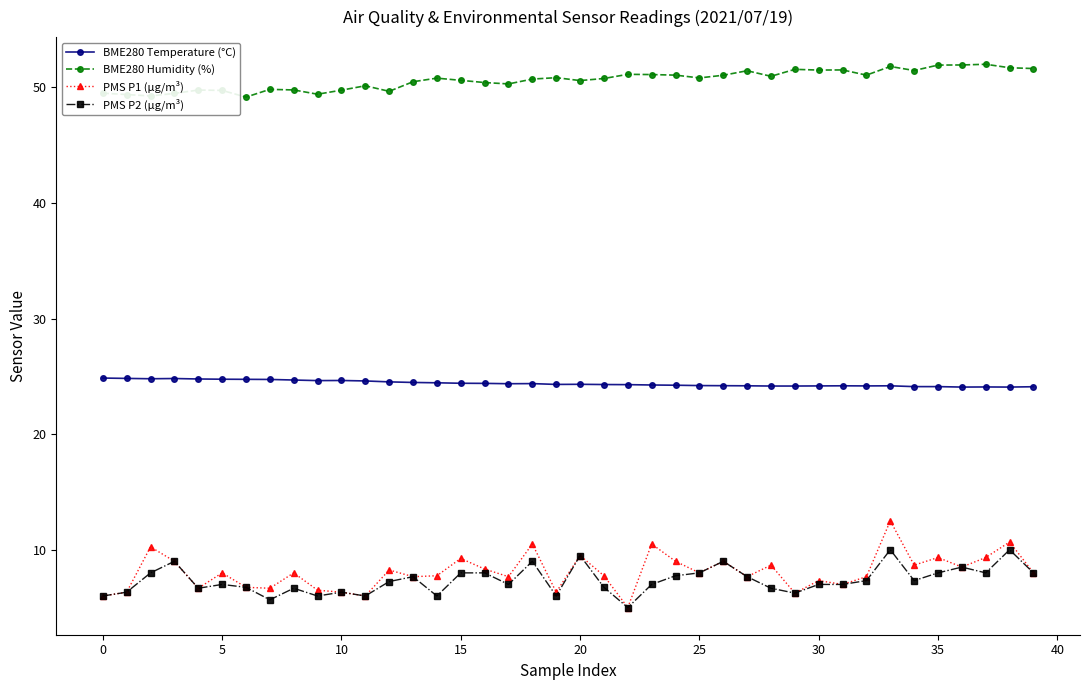

What is the value of the BME280 Temperature (°C) point at the 25th from the left?

24.2